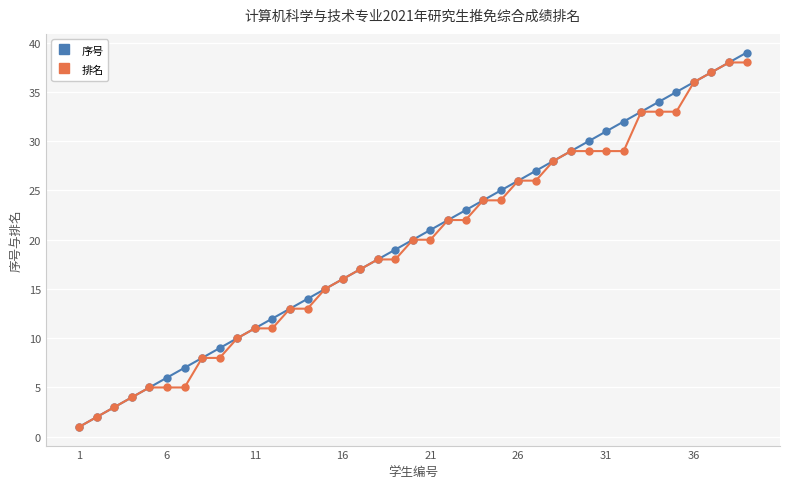

What is the maximum value for 排名?

38